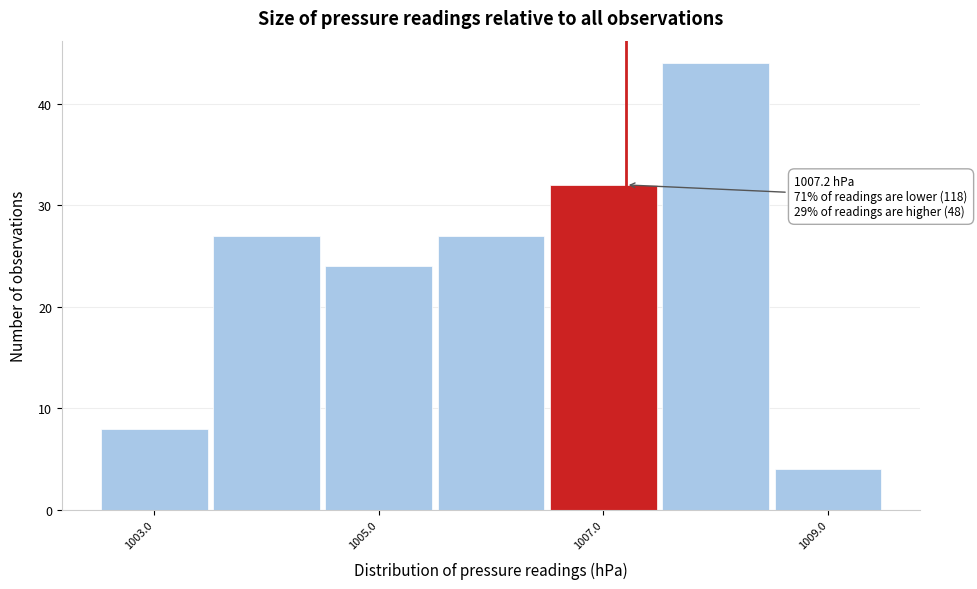

Over which range of the x-axis is the bar tallest?

1007.5 to 1008.5